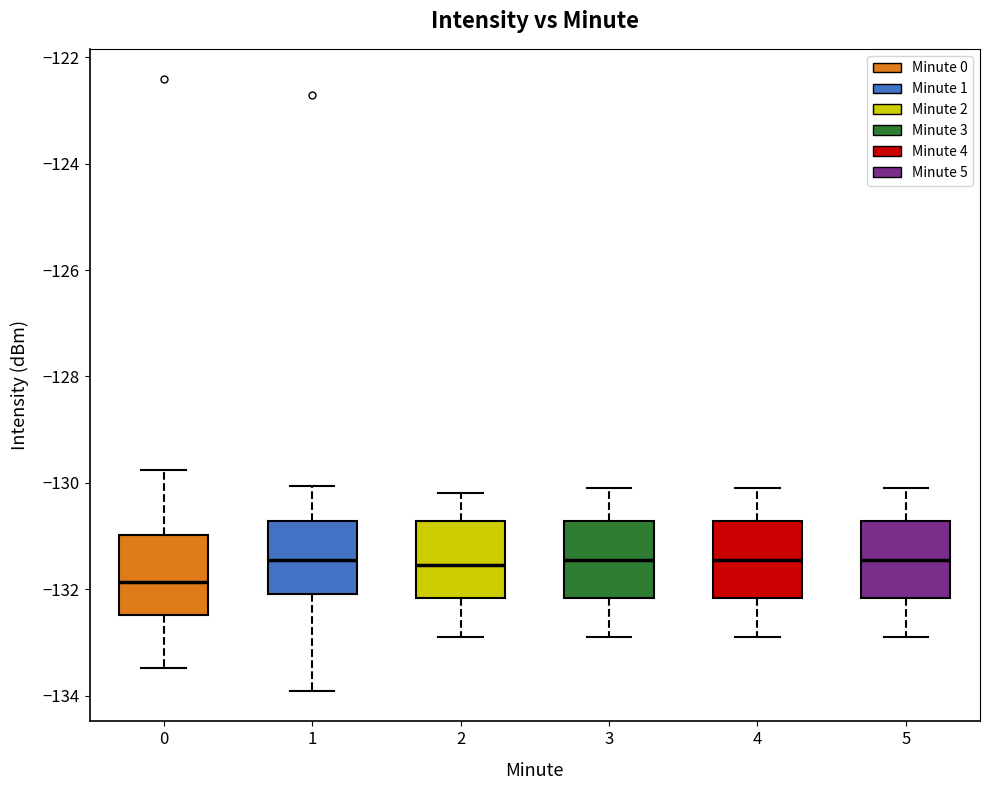

Where does the upper whisker of the box at x = 5 end on the y-axis? The values are not printed on the chart, so give them approximately, as read against the axis.

-130.0